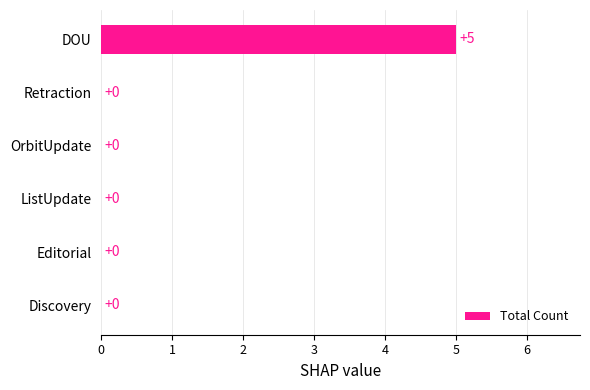

What is the greatest value displayed?

5